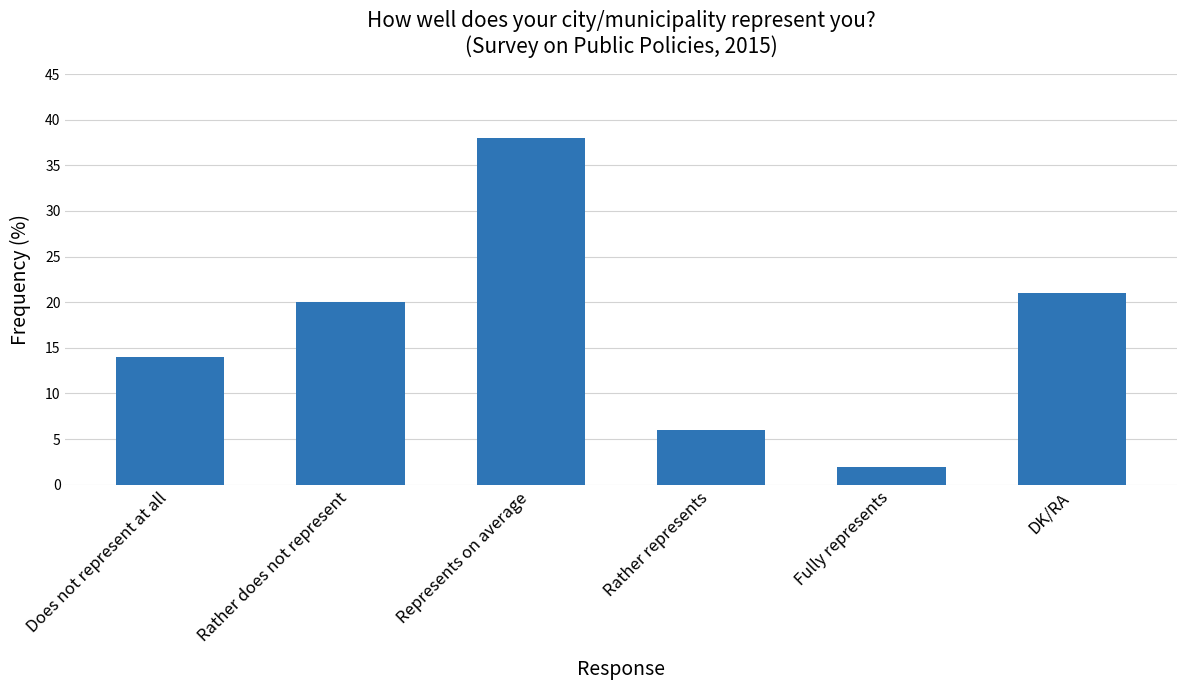

Read the value at DK/RA, to the nearest 10.

20